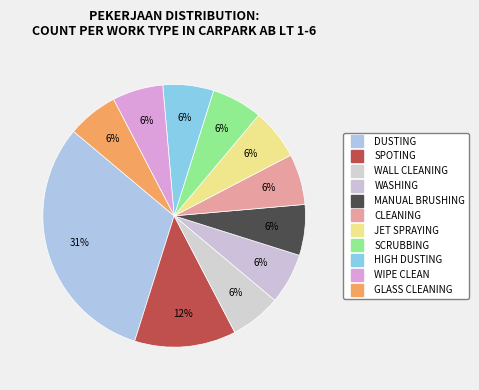

What is the smallest slice in the pie chart?

WALL CLEANING